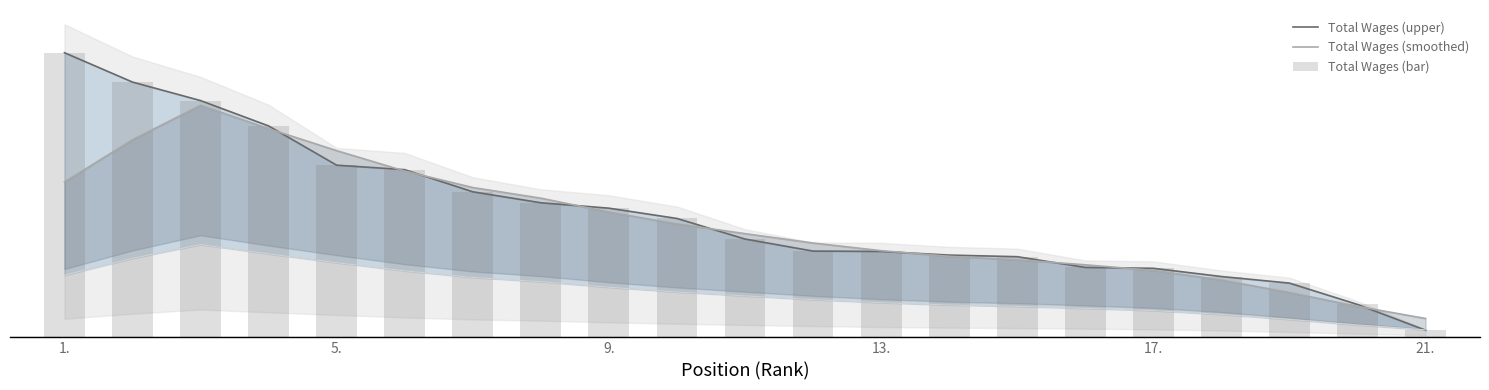

Between 9 and 16, which series saw the biggest shift?

Total Wages (upper)